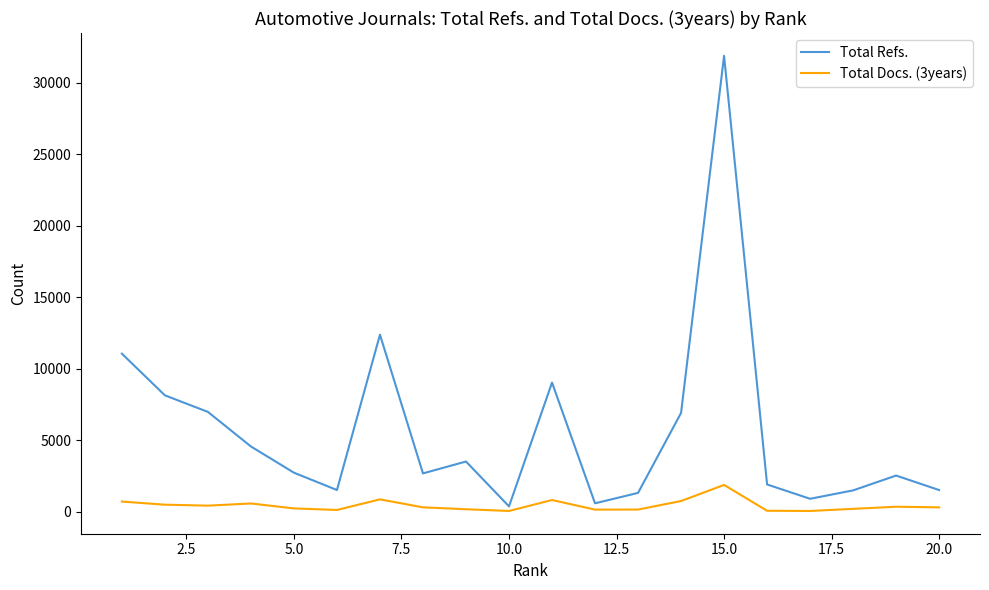

What are all the series names shown in the legend?

Total Refs., Total Docs. (3years)